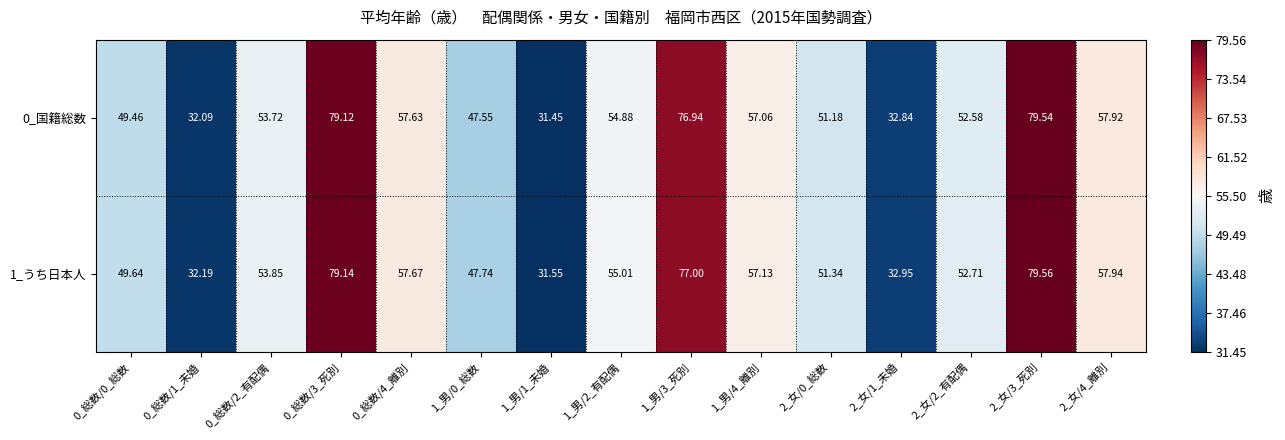

Which series has the largest total across all categories?

1_うち日本人